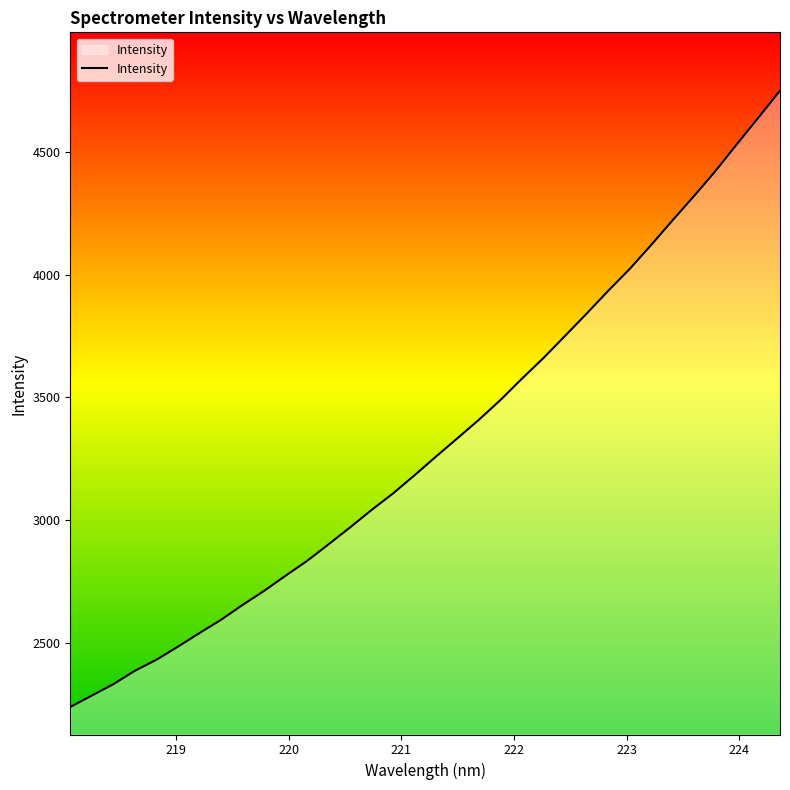

What is the smallest value displayed?

2239.6